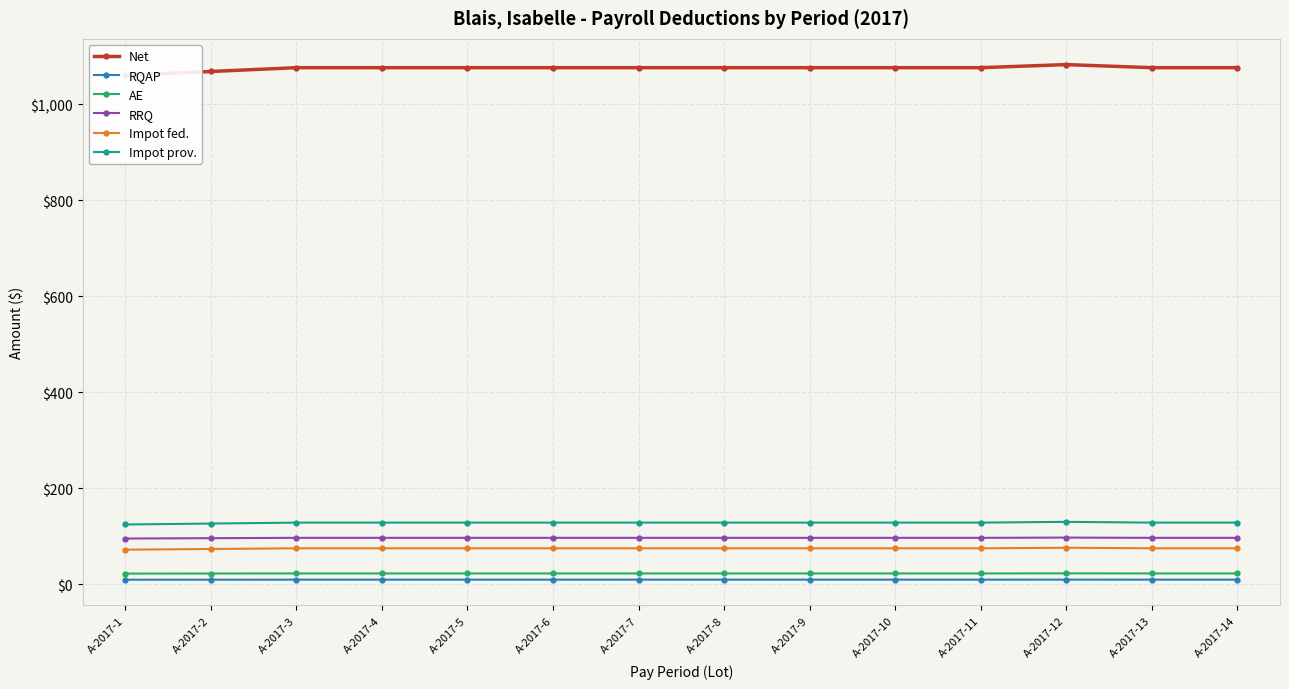

What is the difference between the highest and lowest values at A-2017-5?

1066.1